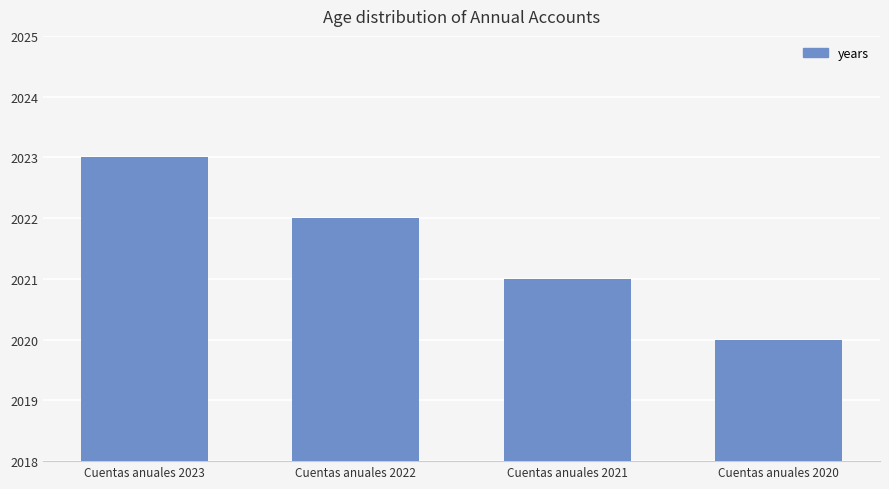

What is the value of the 3rd bar from the left?

2021